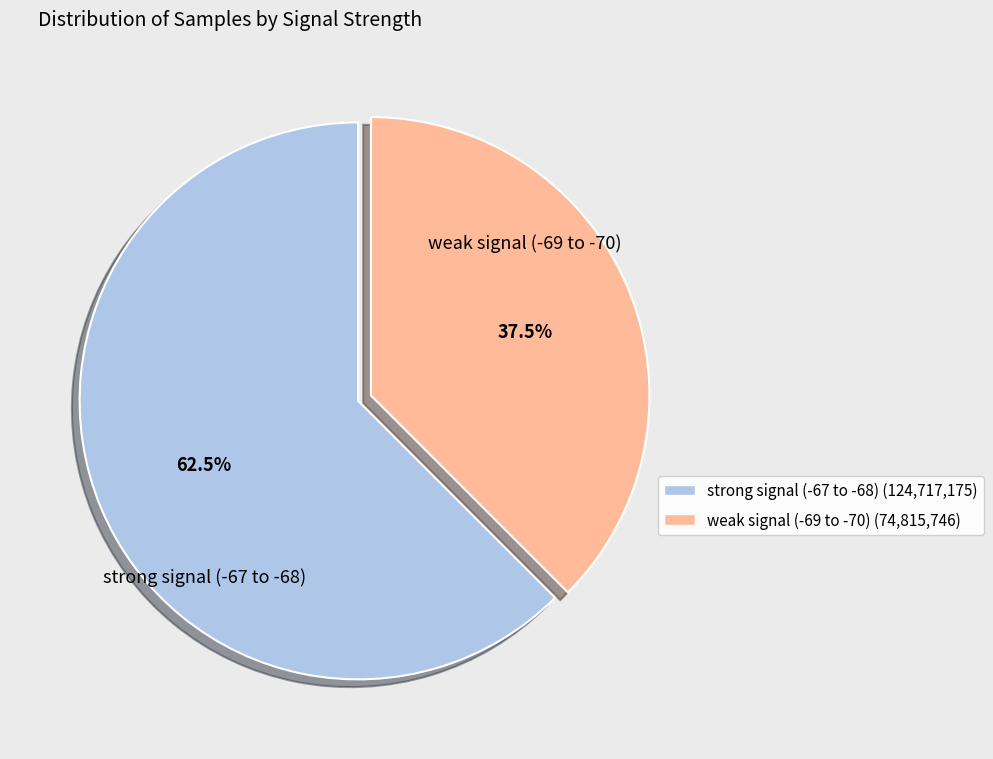

Does any single category account for the majority?

Yes